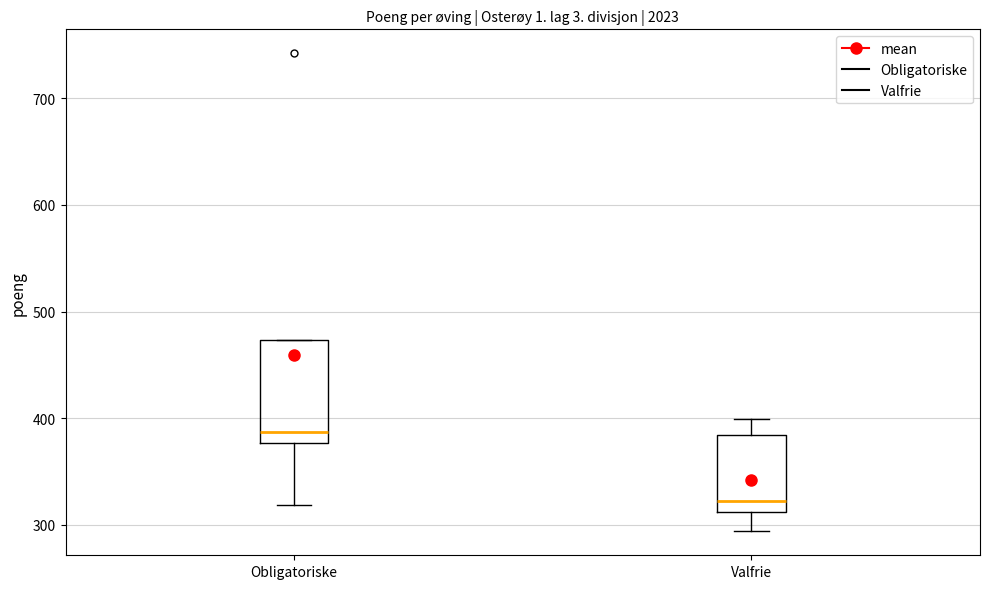

Reading left to right, read every box against the y-axis: the position of its median line, the range the box covers, and the ends of its whiskers. The values are not printed on the chart, so give them approximately, as read against the axis.

Obligatoriske: median 390, box 380 to 470, whiskers 320 to 470
Valfrie: median 320, box 310 to 380, whiskers 290 to 400